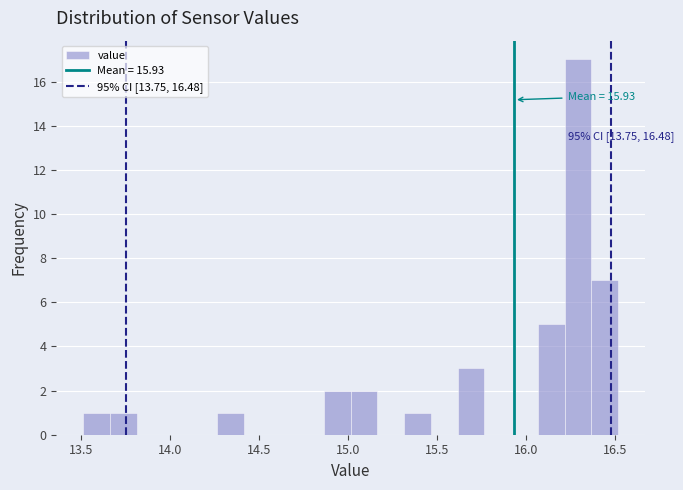

Around what value on the x-axis is the tallest bar? Give the approximate position of its centre, as read against the axis.

16.30